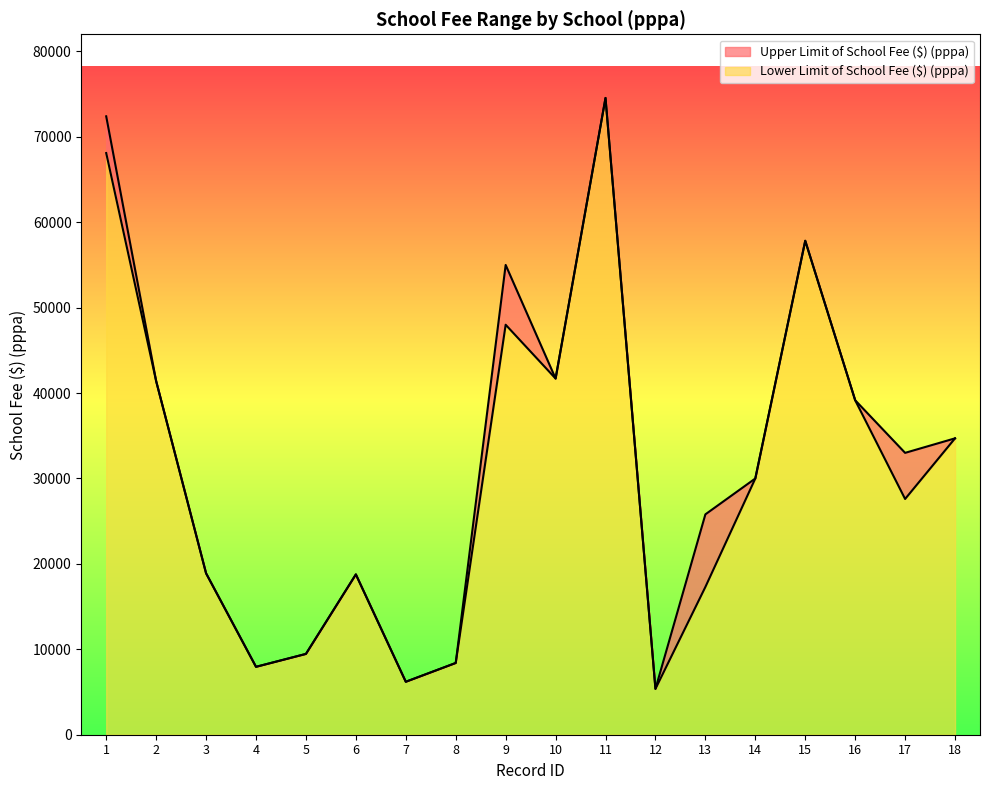

In Lower Limit of School Fee ($) (pppa), how many points are lower than both neighbors (excluding endpoints)?

5